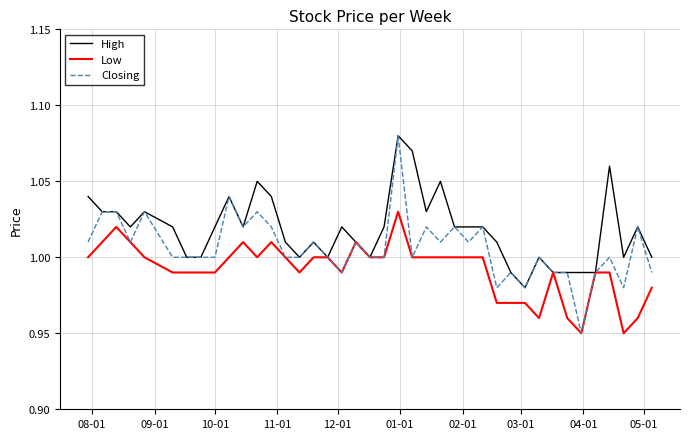

Which series has the widest spread of values?

Closing